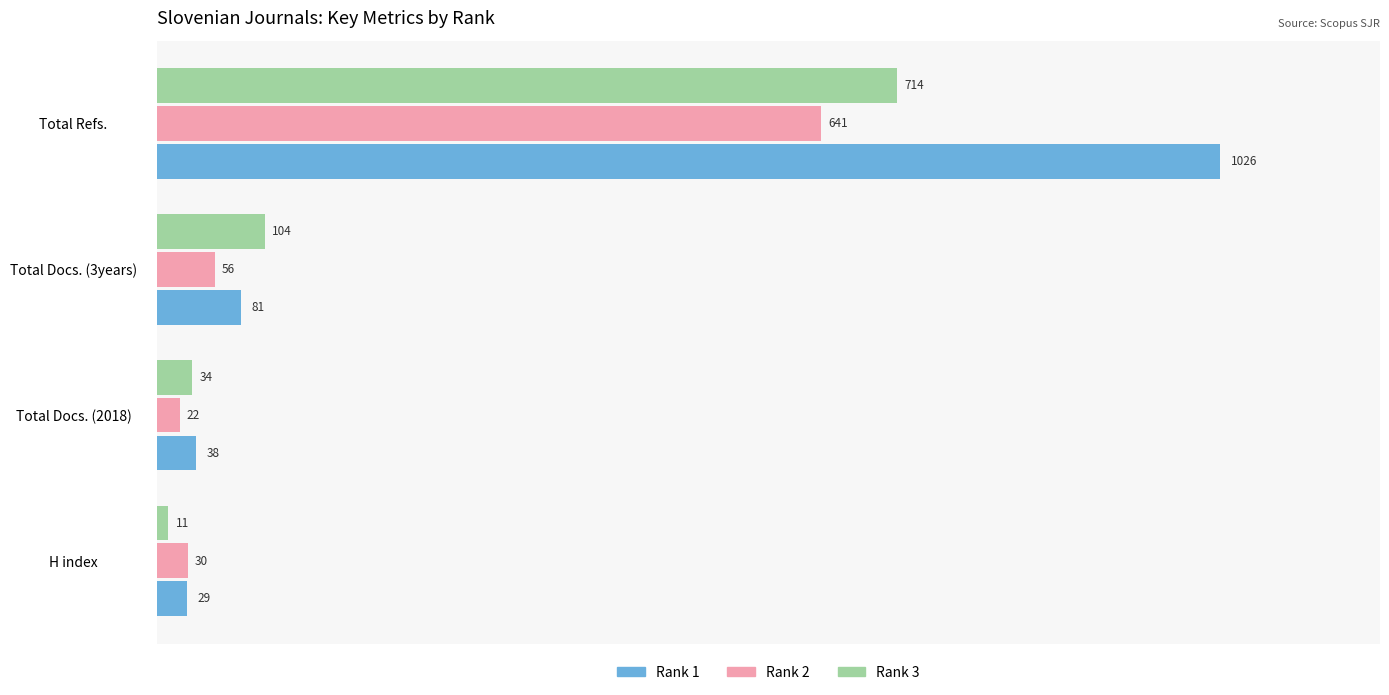

What is the difference between the Rank 2 values at Total Docs. (2018) and Total Refs.?

619